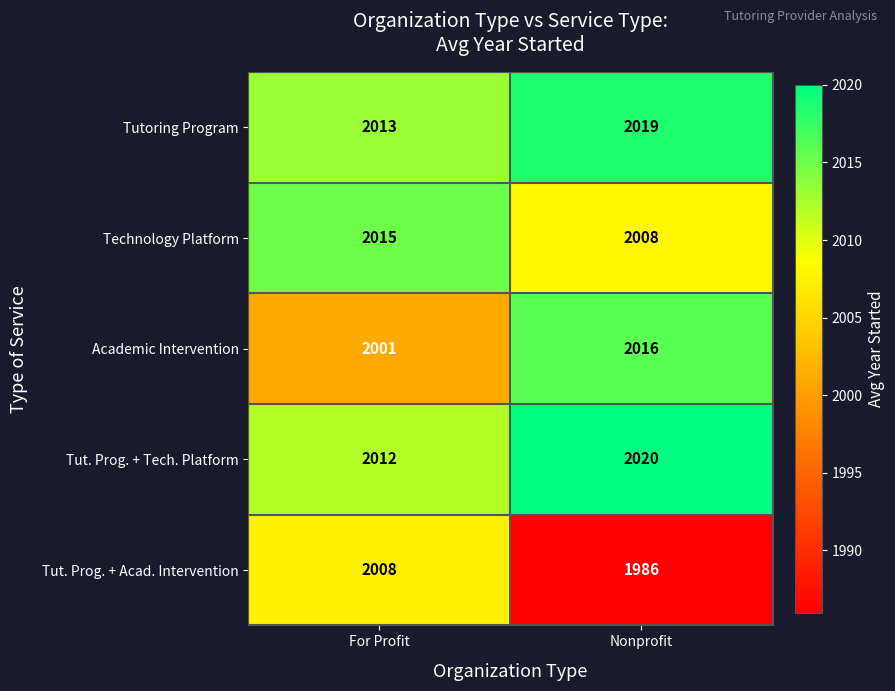

What is the average value of the Technology Platform series?

2012